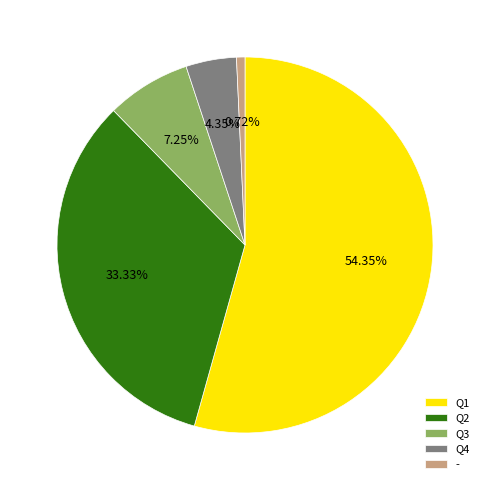

How many slices are in this pie chart?

5